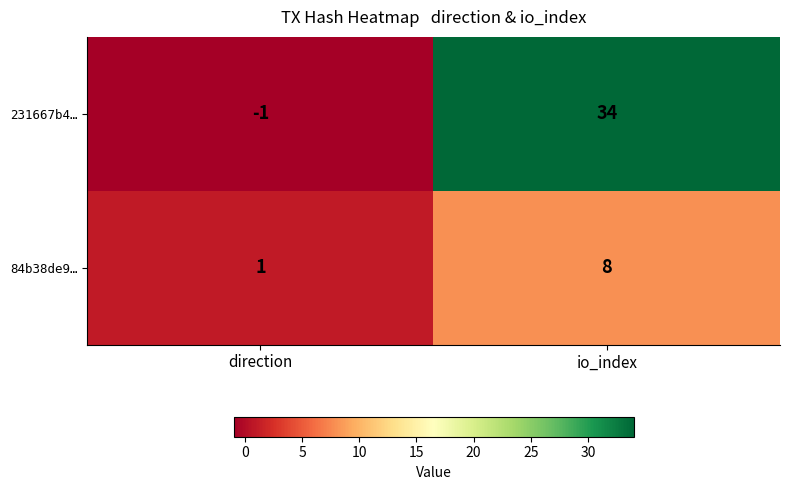

The 231667b4… series shows 54 at io_index. True or false?

False